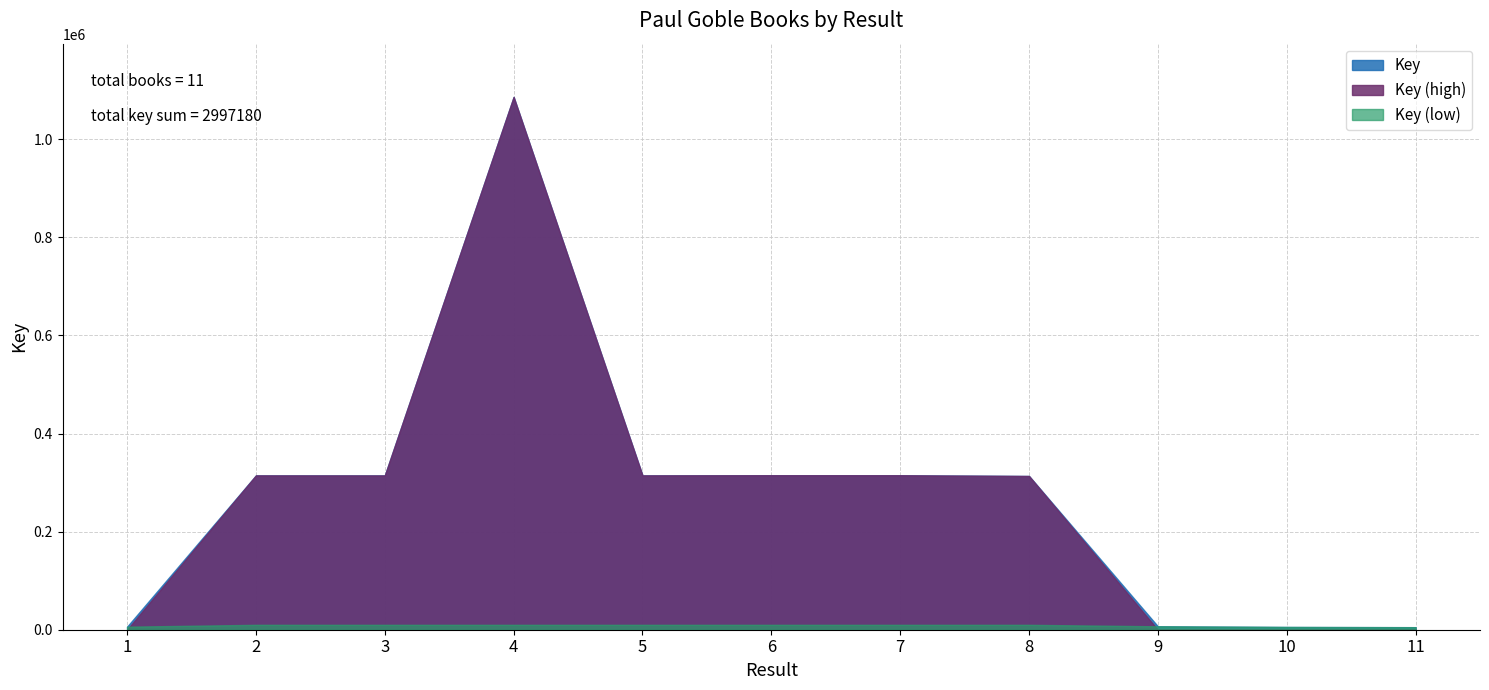

True or false: the data has more than 0 interior local peaks.

True